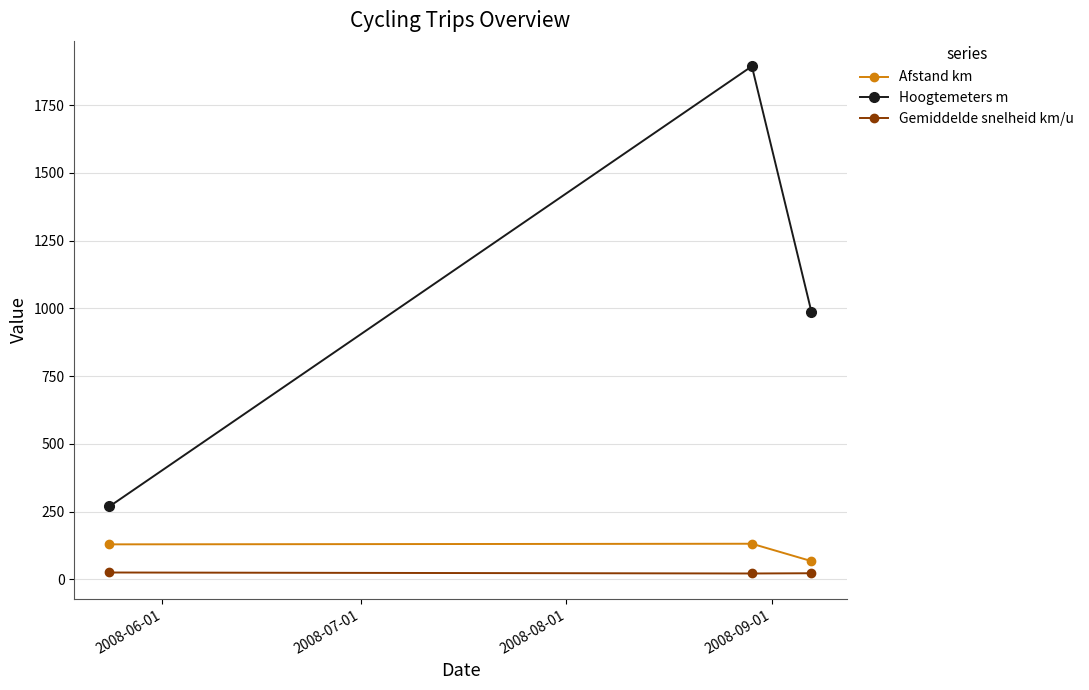

What is the sum of all Gemiddelde snelheid km/u values?

70.4